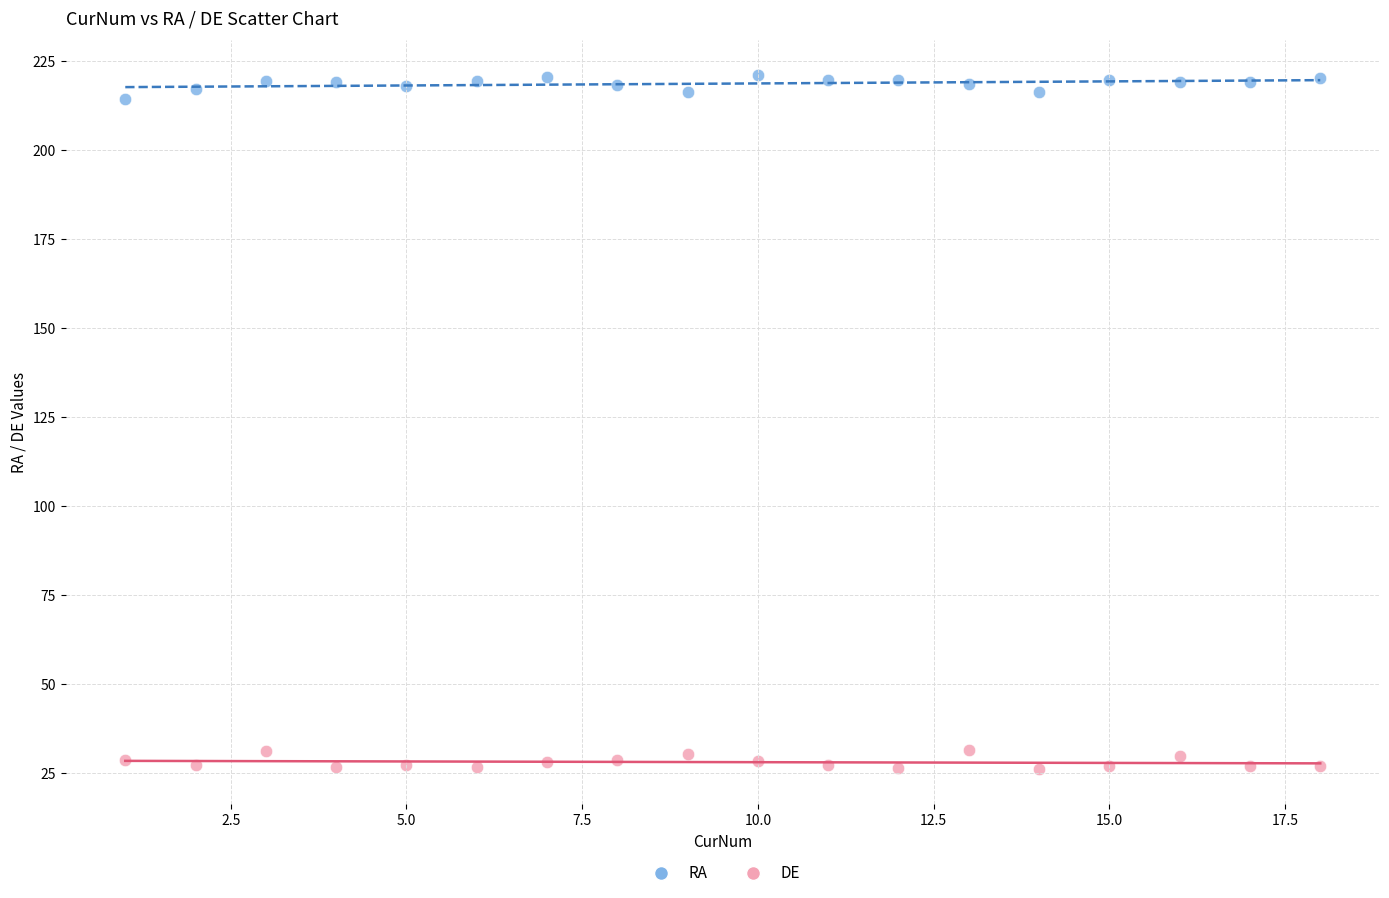

What is the X range (max minus min) for the scatter plot?

17.0